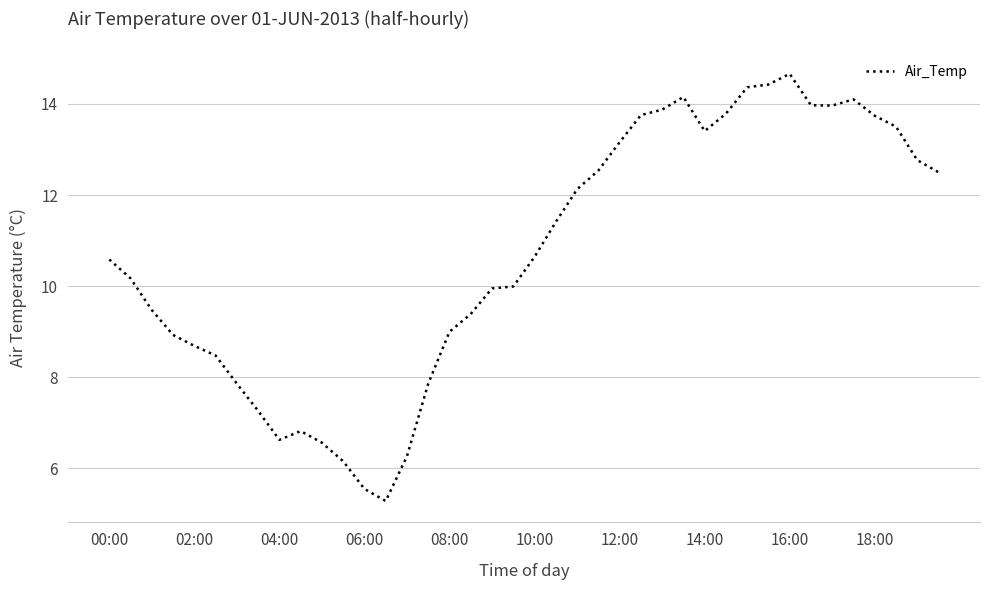

What is the maximum value shown in the chart?

14.7